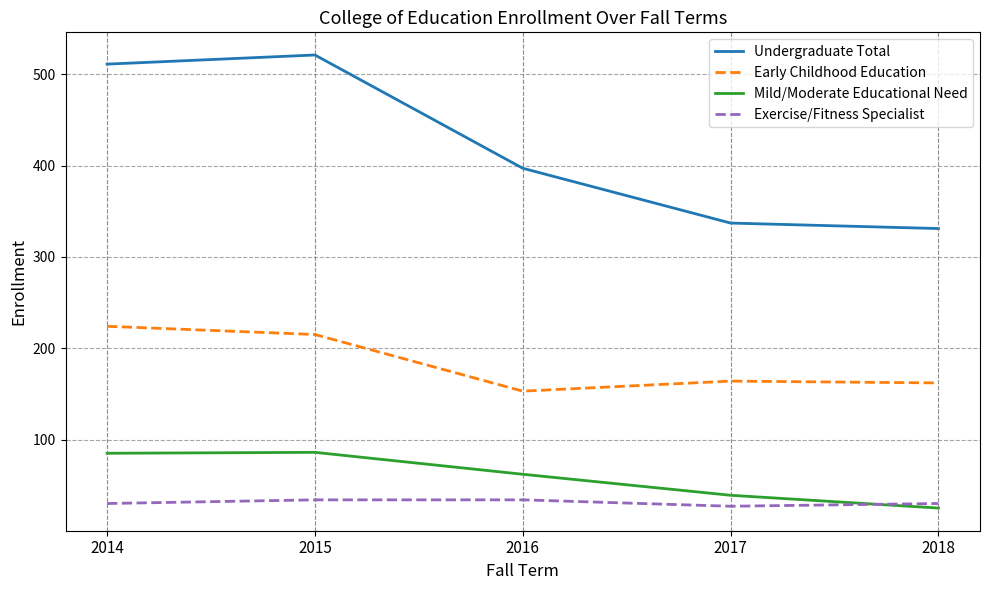

Is it true that Early Childhood Education equals 372 at 2014?

False